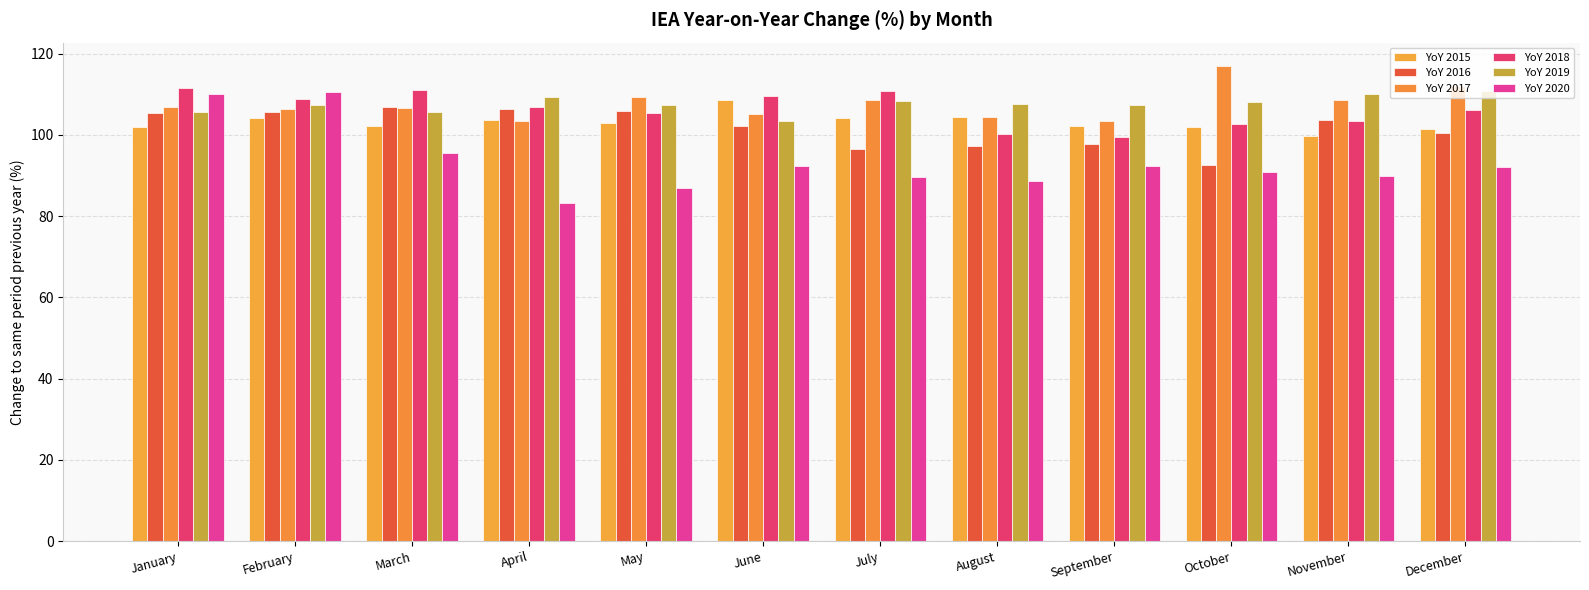

Does the chart contain stacked bars?

No